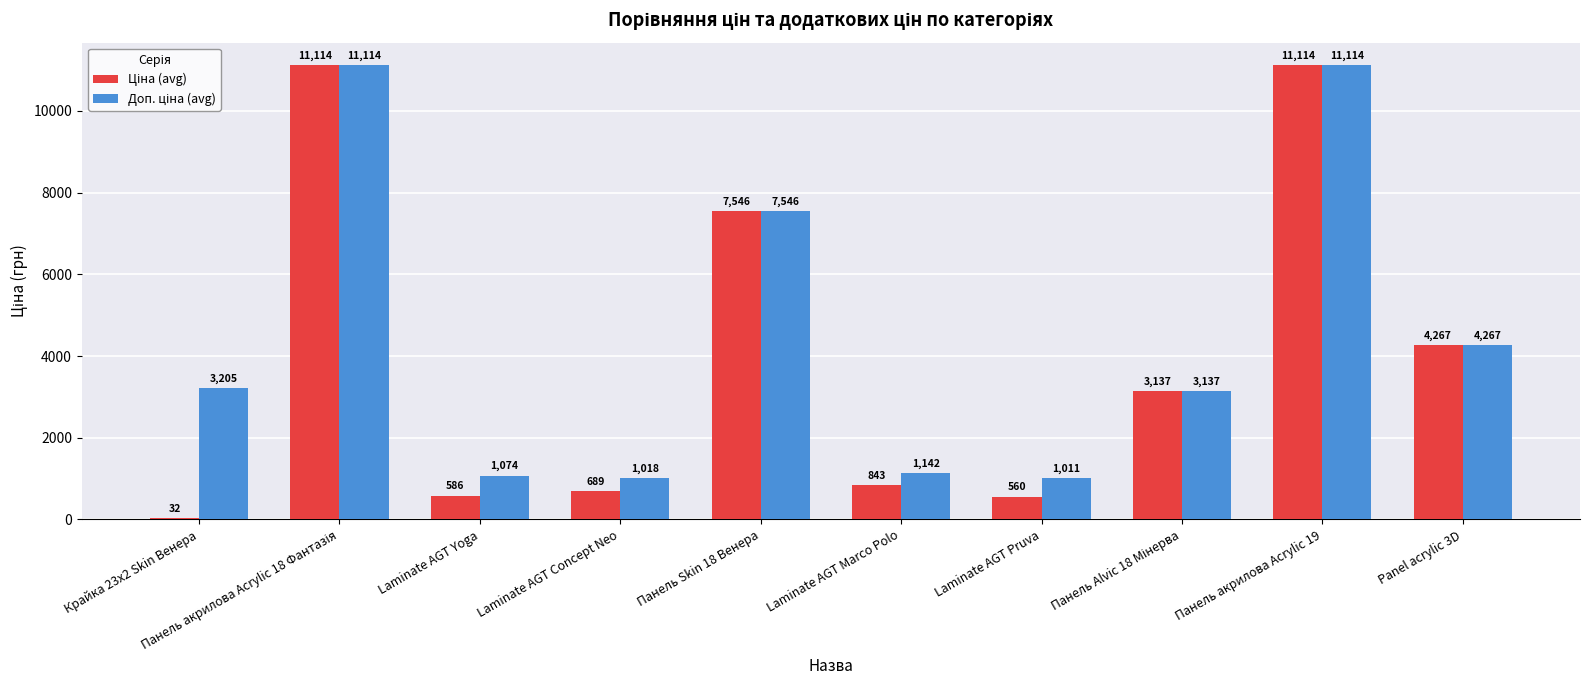

What is the greatest value displayed?

11113.6